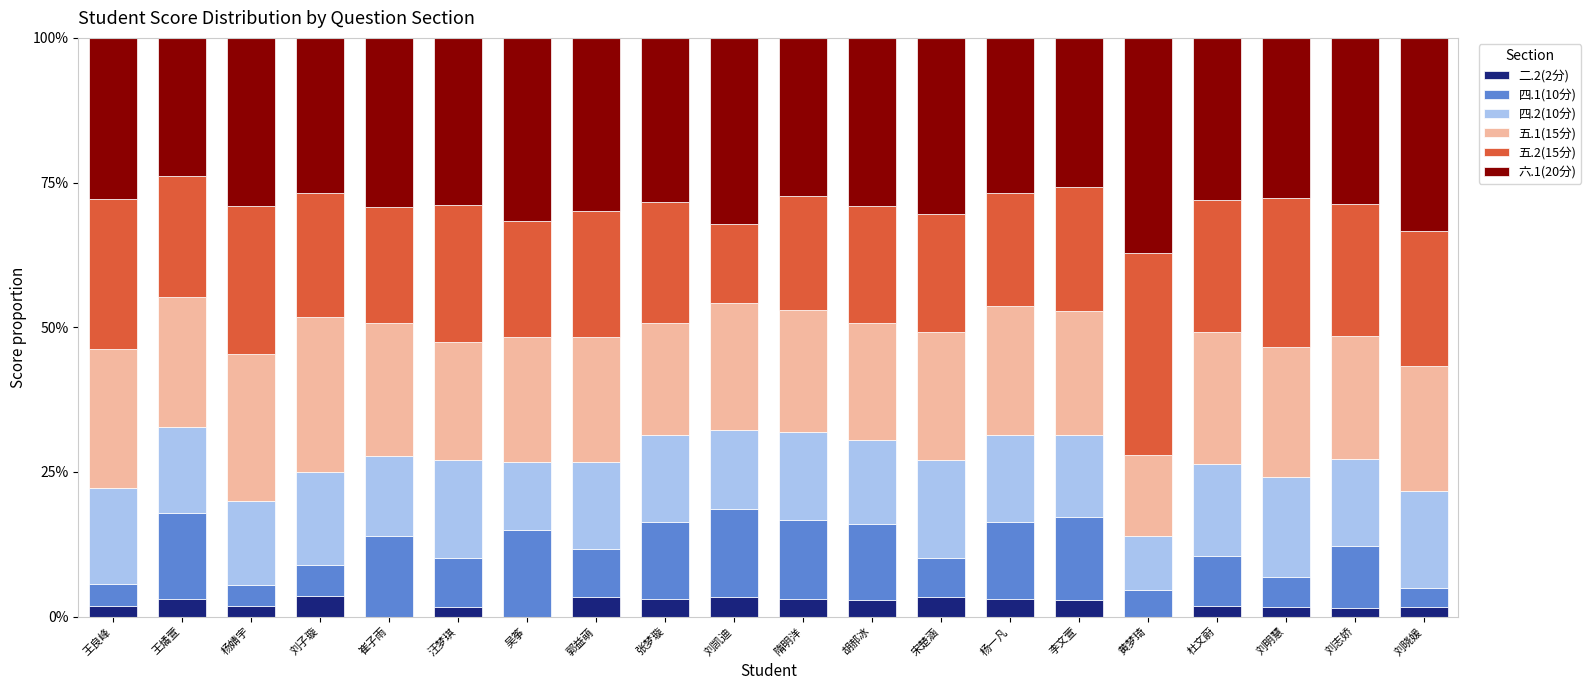

What is the total value across all series at 崔子雨?

100.0